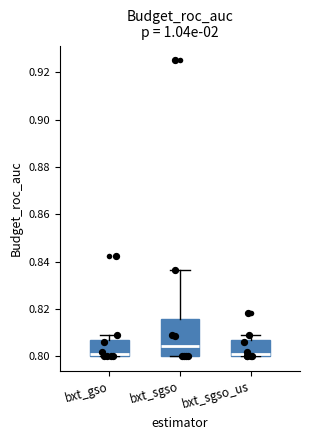

Which box is the tallest, from its lower edge to its upper edge?

bxt_sgso